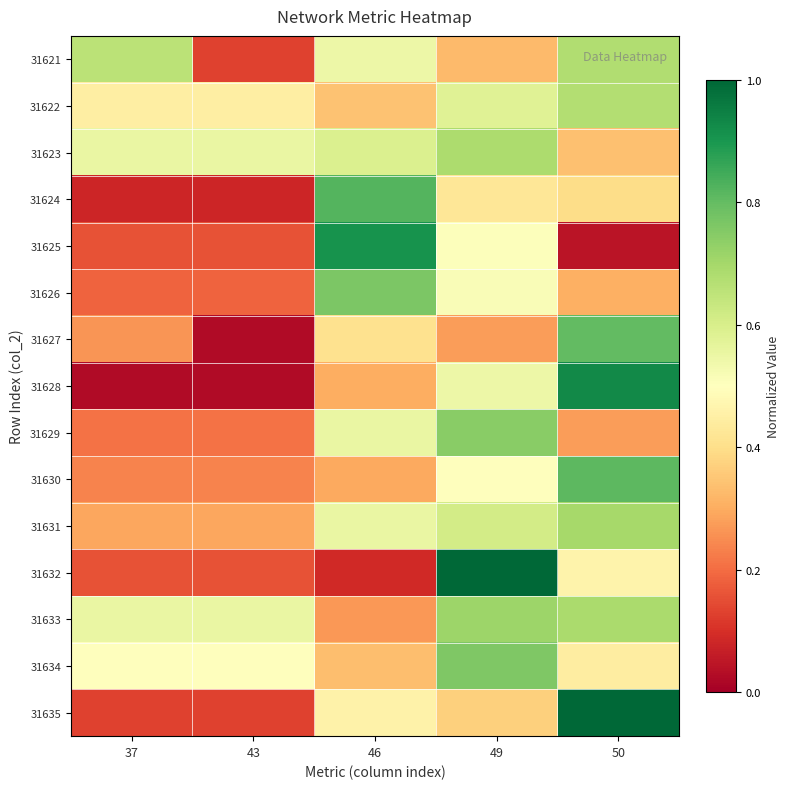

Which has a higher value, 46 or 49?

46